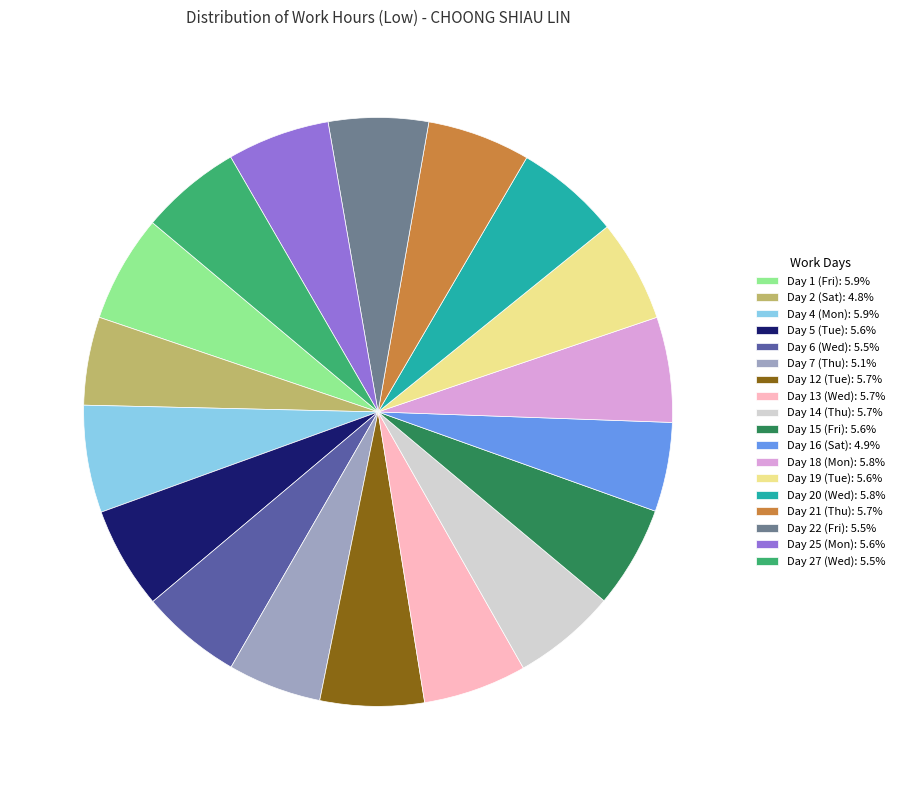

Does Day 7 (Thu): 5.1% represent more than half of the total?

No